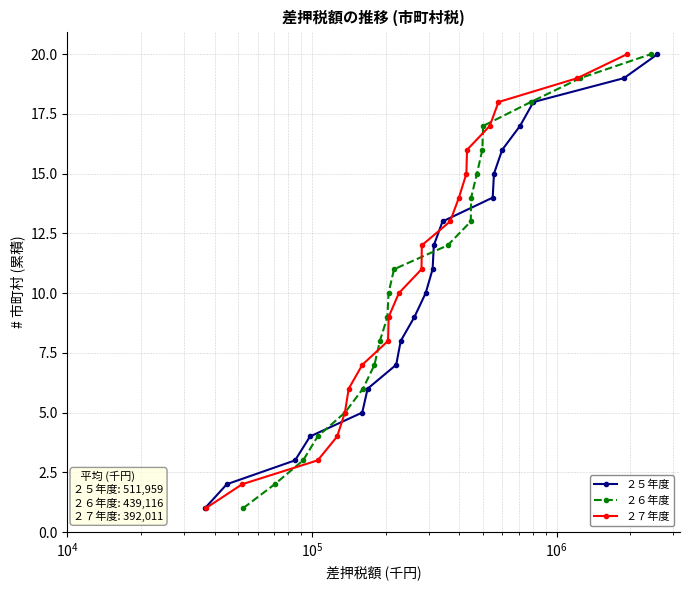

Reading right to left, list all the values displayed in this chart.

２５年度: 20	19	18	17	16	15	14	13	12	11	10	9	8	7	6	5	4	3	2	1
２６年度: 20	19	18	17	16	15	14	13	12	11	10	9	8	7	6	5	4	3	2	1
２７年度: 20	19	18	17	16	15	14	13	12	11	10	9	8	7	6	5	4	3	2	1